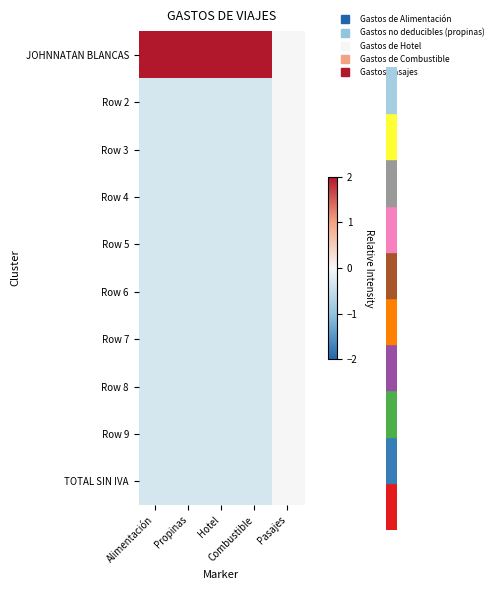

At which category is the sum across all series the highest?

Propinas